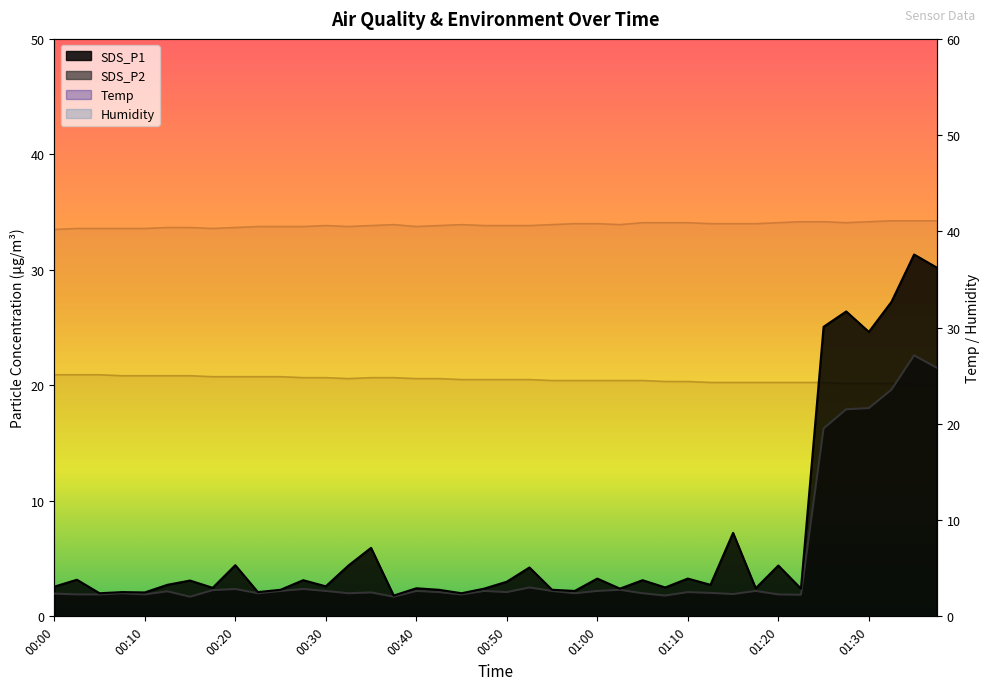

What is the sum of all SDS_P2 values?

186.2